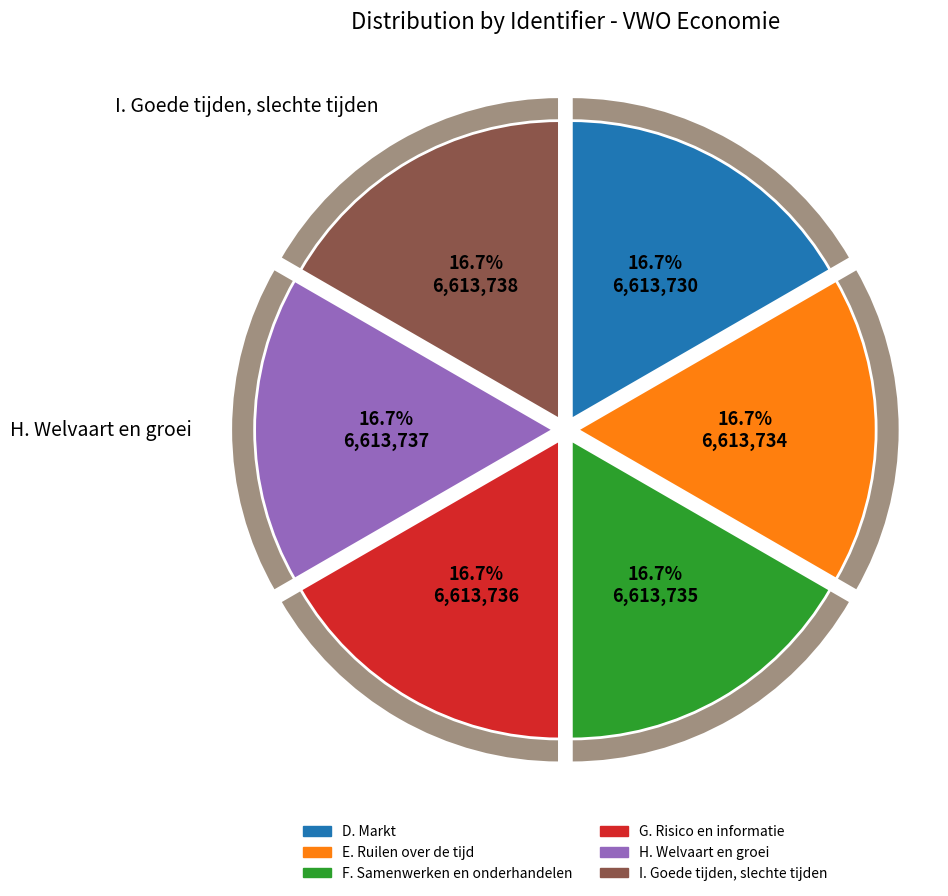

How many slices are in this pie chart?

6